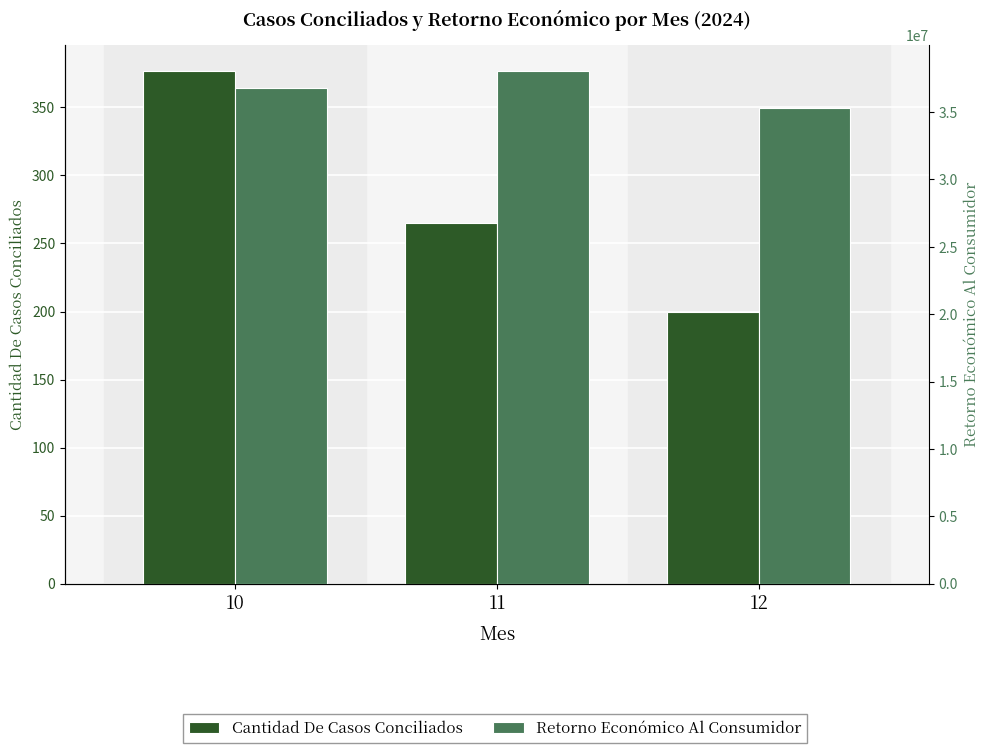

At which label does Retorno Económico Al Consumidor reach its minimum?

12